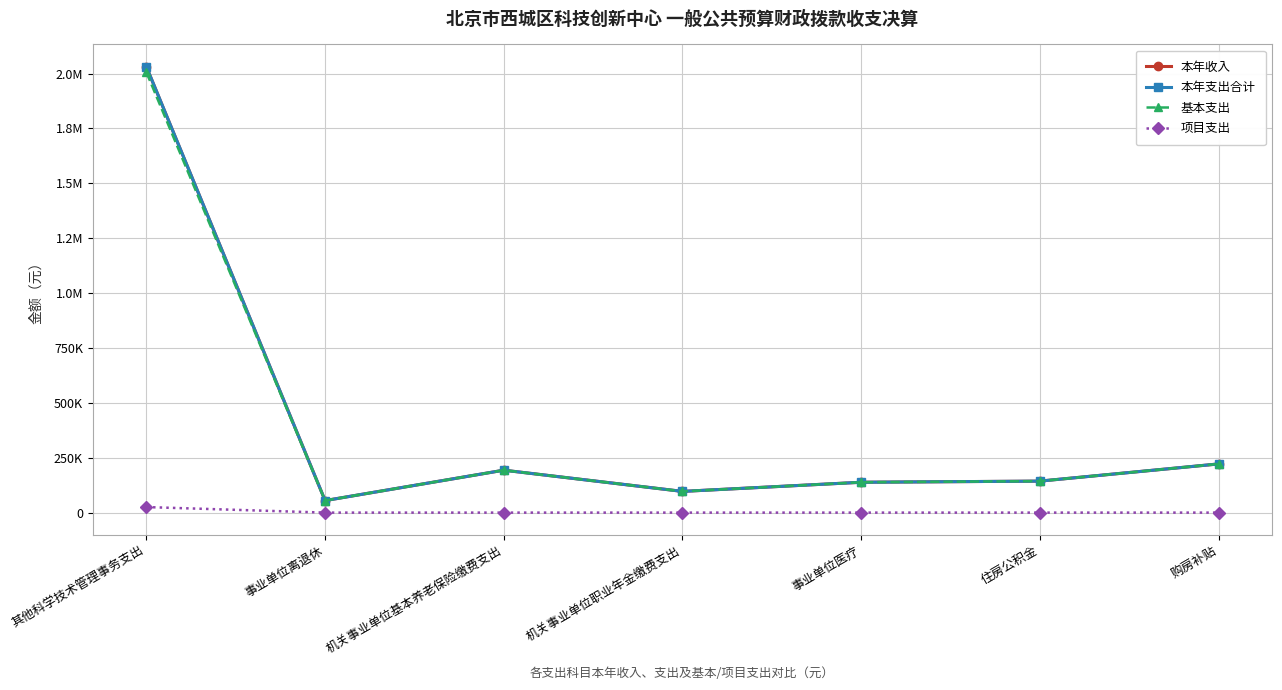

What is the average value of the 项目支出 series?

3611.4